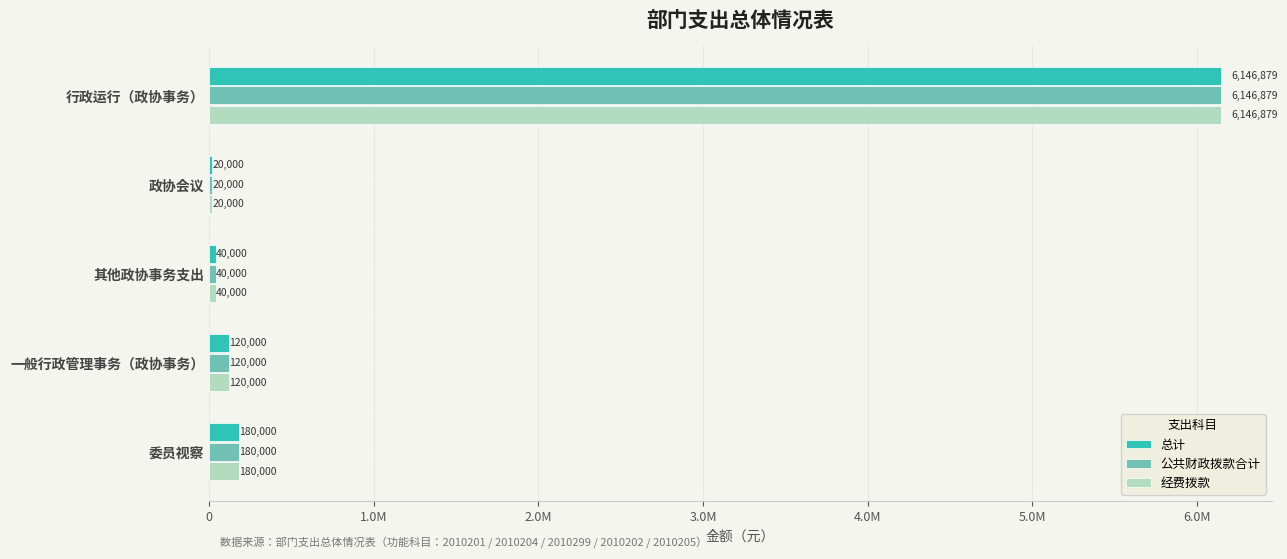

At which category does the chart reach its minimum across all series?

政协会议